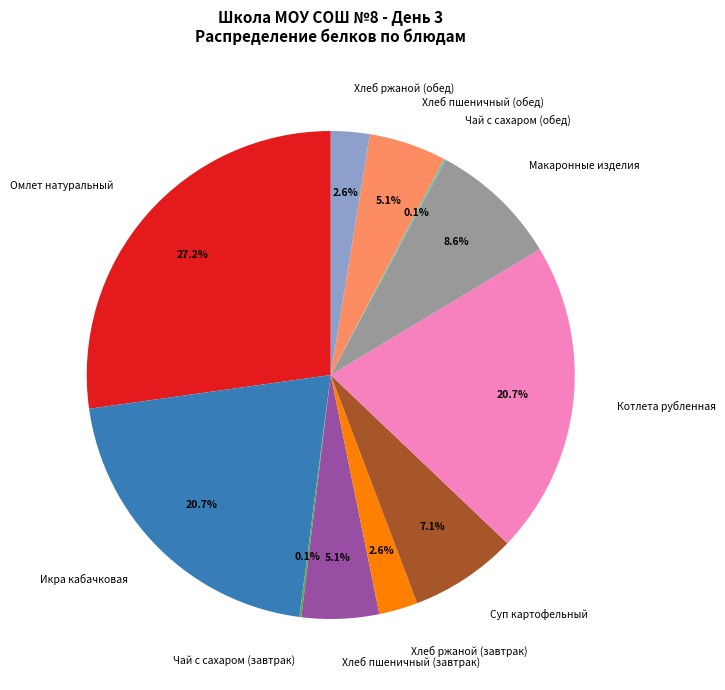

Is Хлеб пшеничный (обед) the majority of the pie?

No